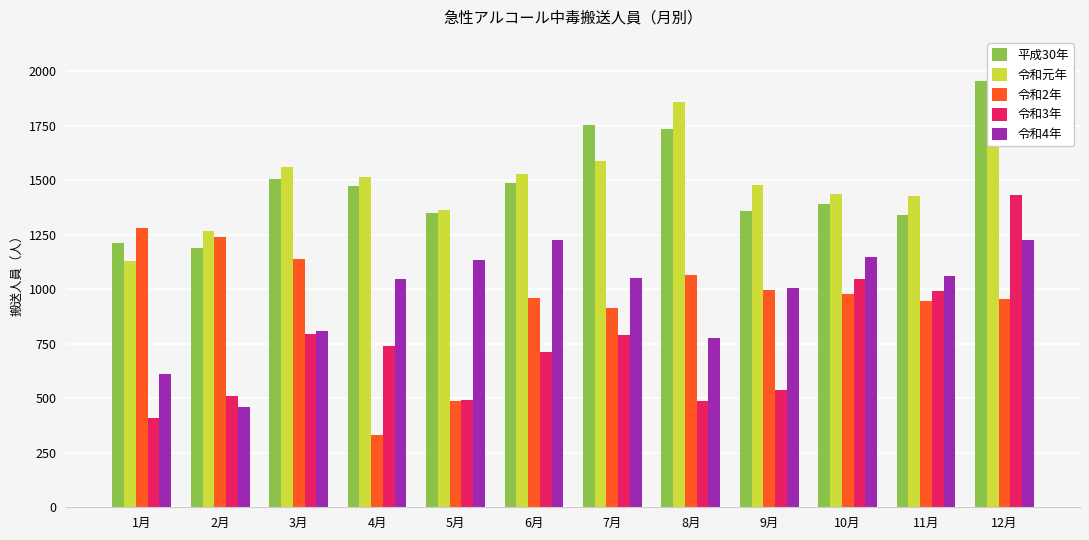

Are the bars horizontal?

No